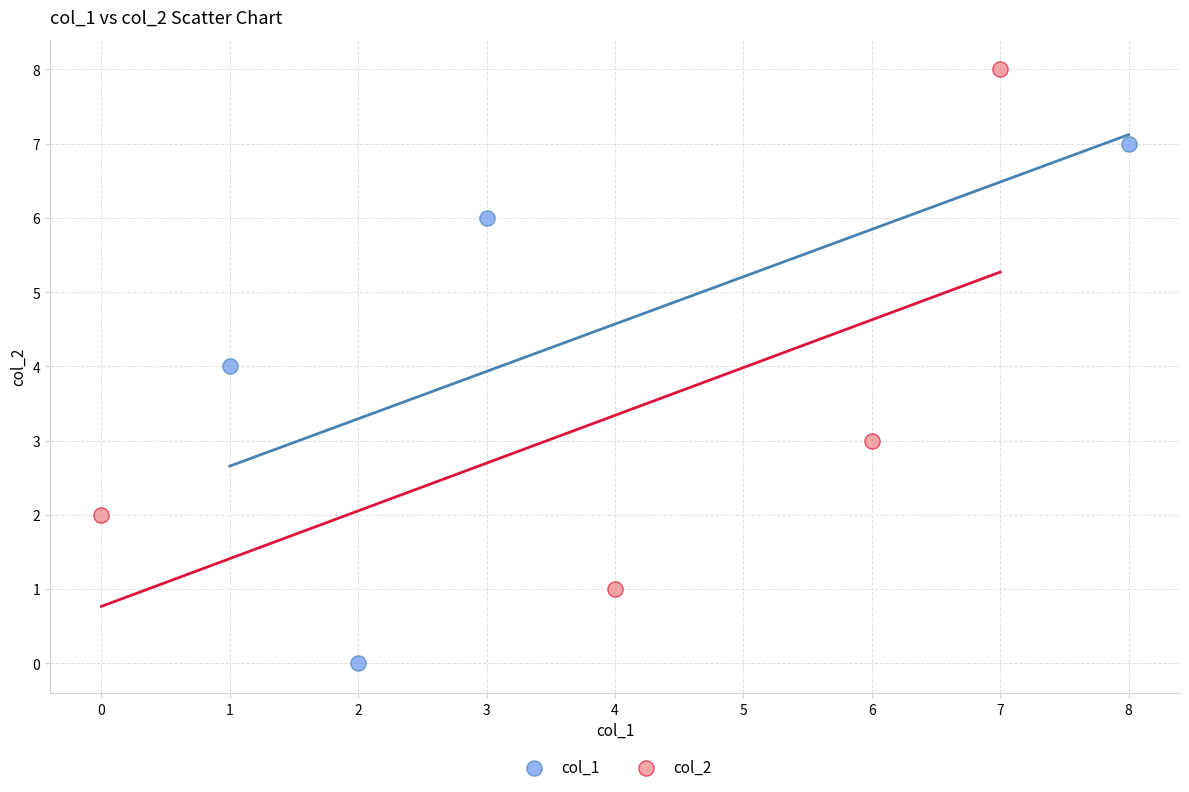

Which series reaches the minimum Y coordinate?

col_1